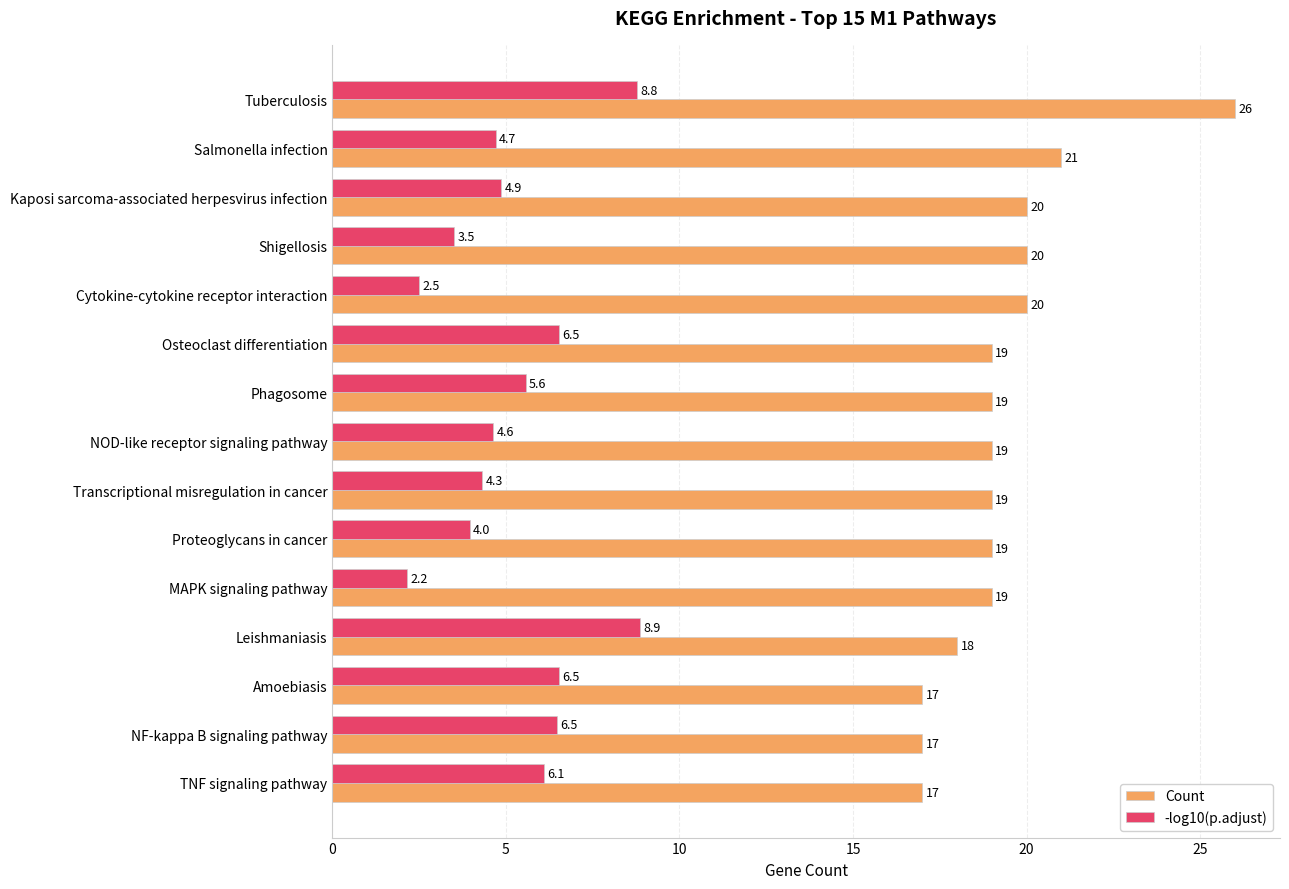

What is the minimum value shown in the chart?

2.2